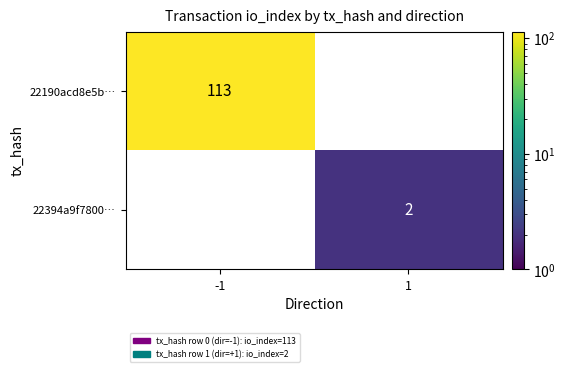

What is the difference between the highest and lowest values at -1?

113